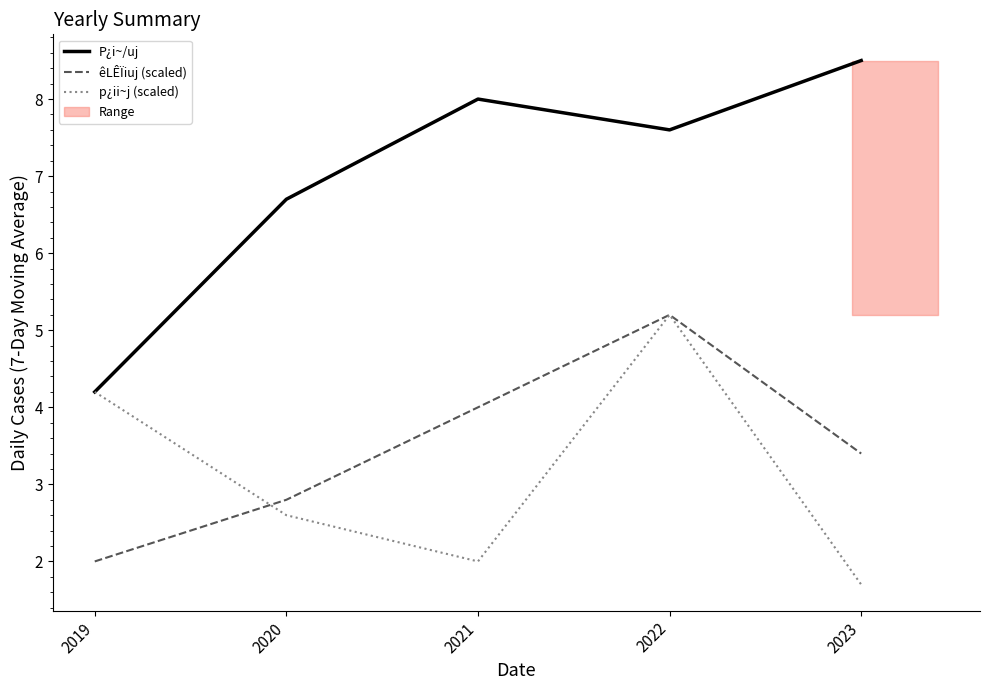

True or false: p¿ii~j (scaled) and êLÊÏiuj (scaled) cross at least once.

True